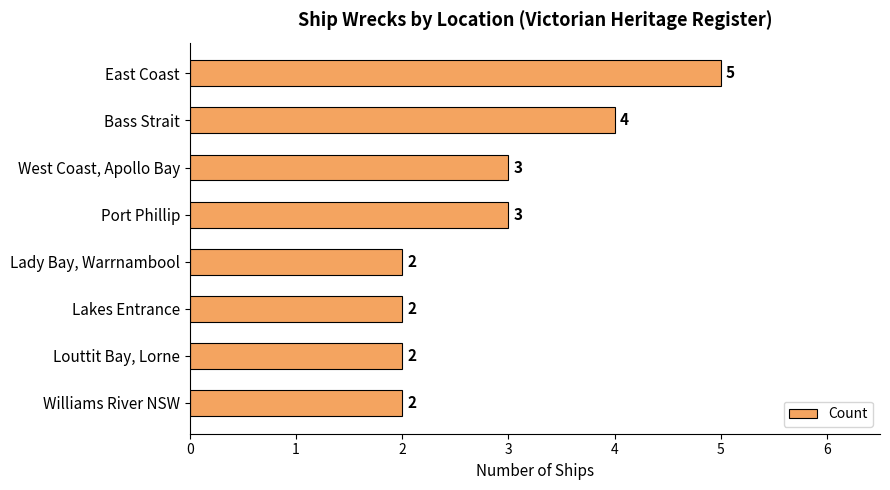

Does the chart contain any negative values?

No